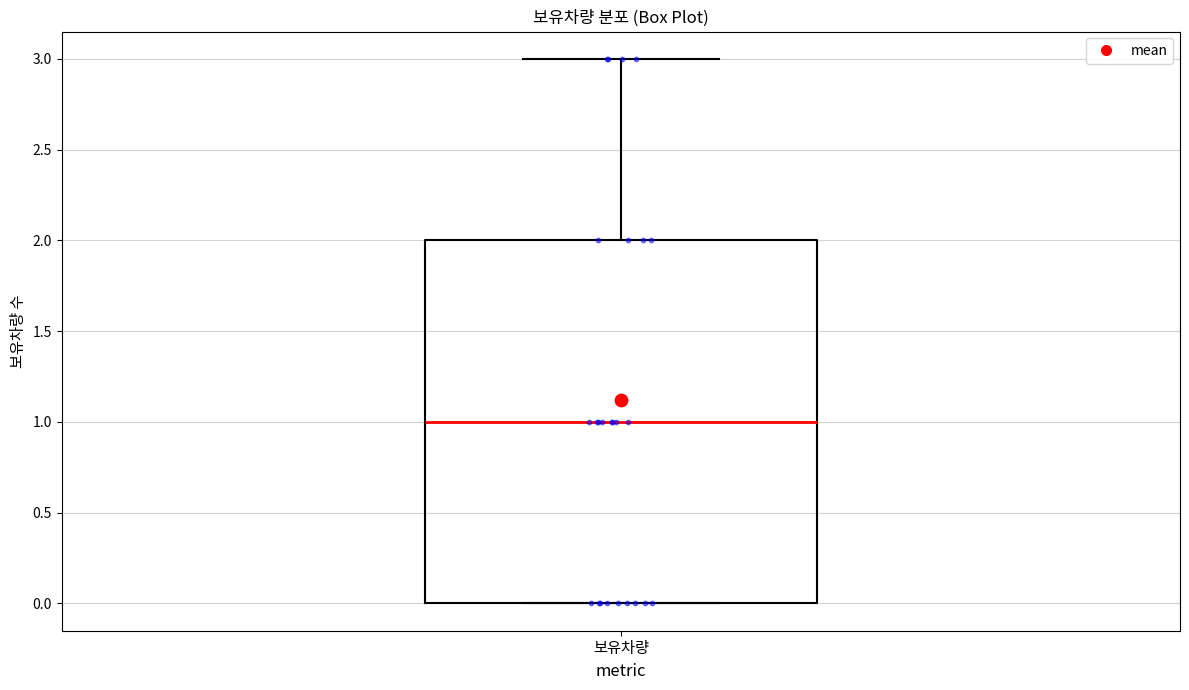

Transcribe this box plot: give where the median line is, the range the box spans, and where the two whiskers end, as read against the y-axis. The values are not printed on the chart, so give them approximately, as read against the axis.

median 1, box 0 to 2, whiskers 0 to 3